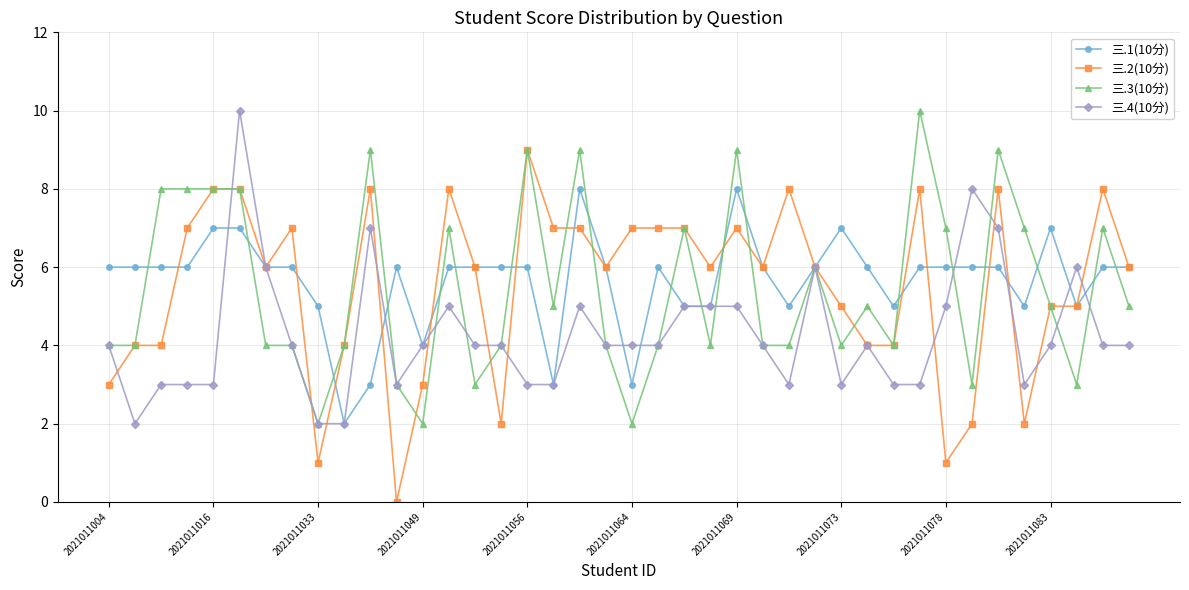

What is the maximum value shown in the chart?

10